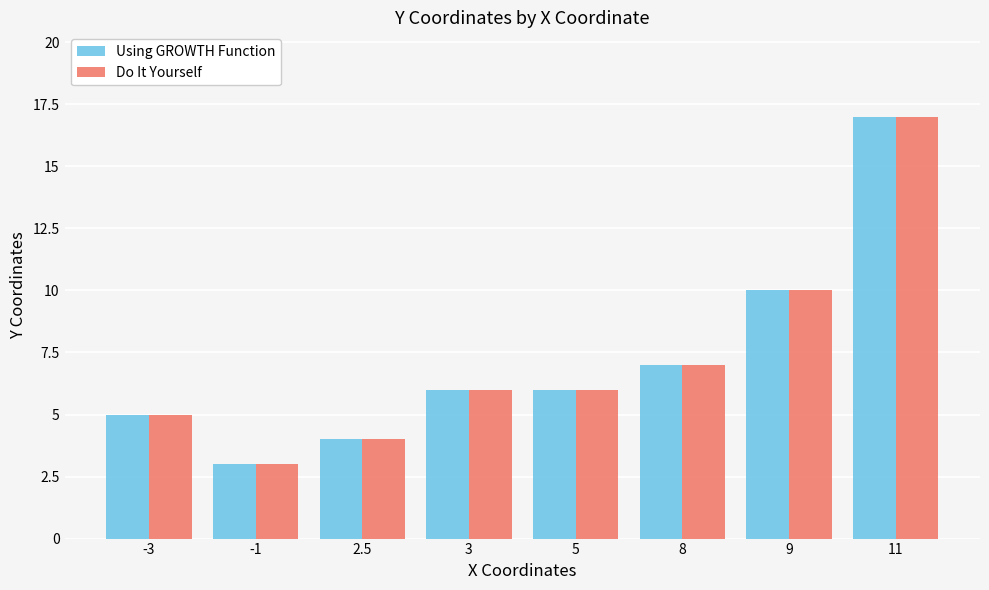

At which category is the sum across all series the highest?

11